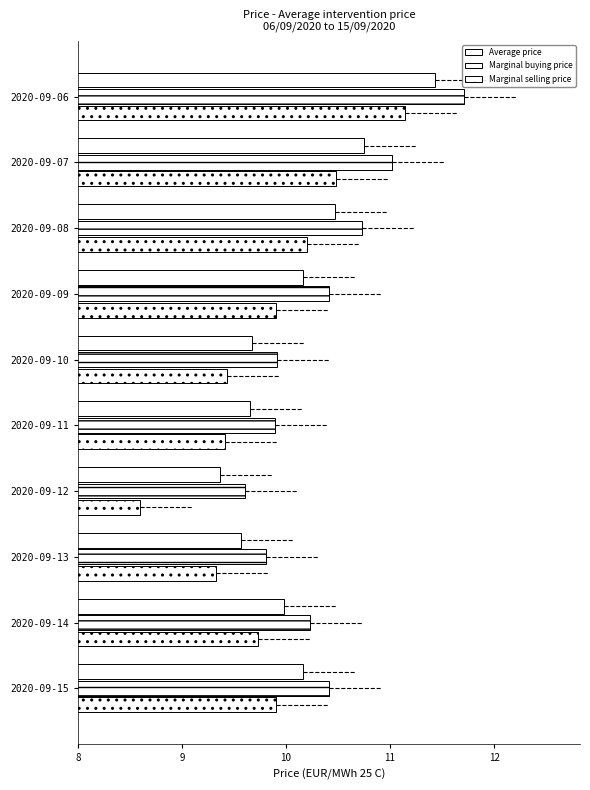

How many values in the Marginal buying price series are below 10?

4